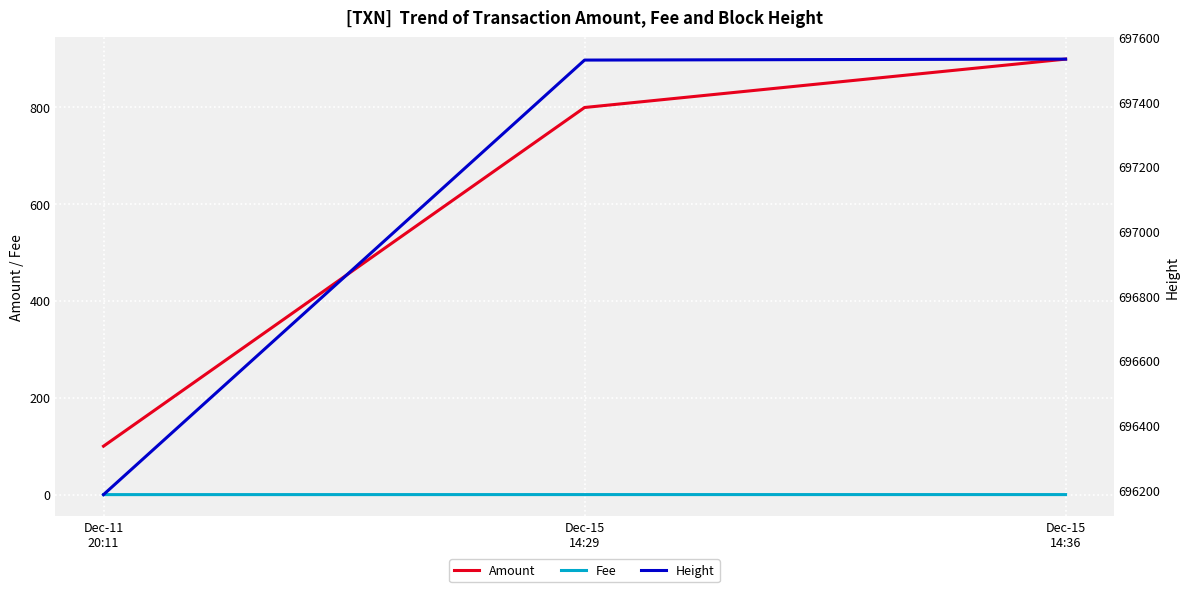

What is the label of the 1st point from the right?

Dec-15
14:36